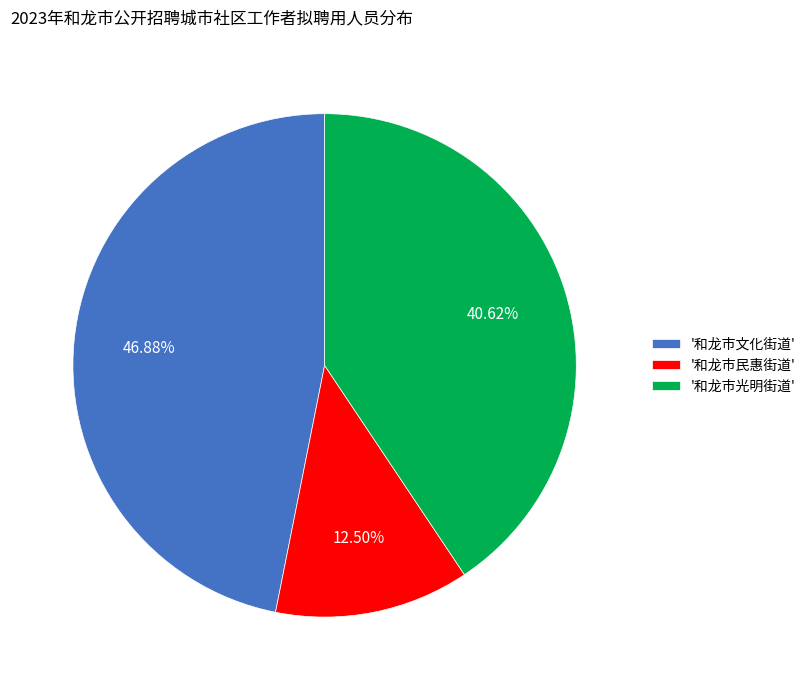

Between '和龙市光明街道' and '和龙市民惠街道', which is larger?

'和龙市光明街道'